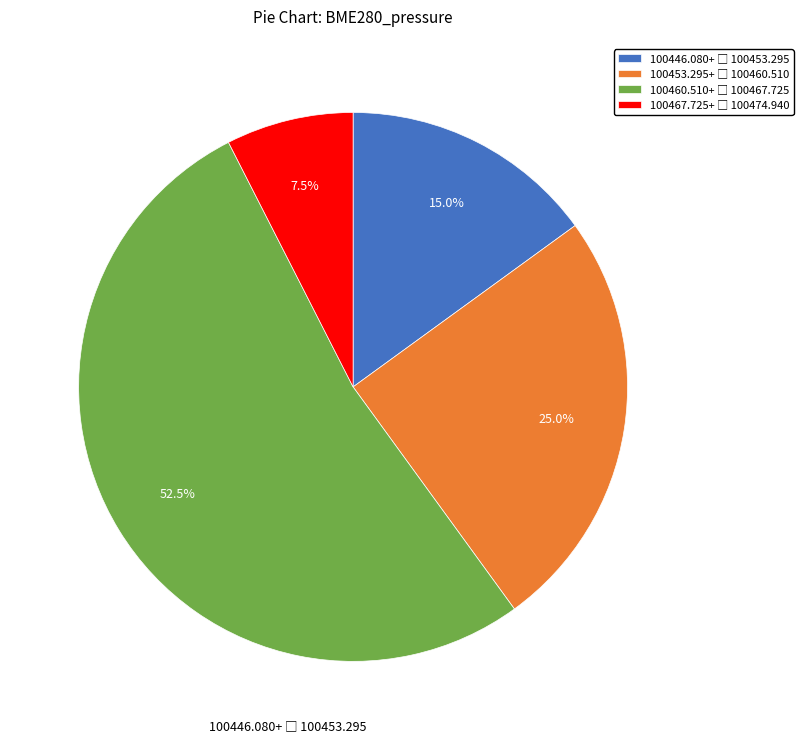

Is there any slice that represents more than half of the pie?

Yes